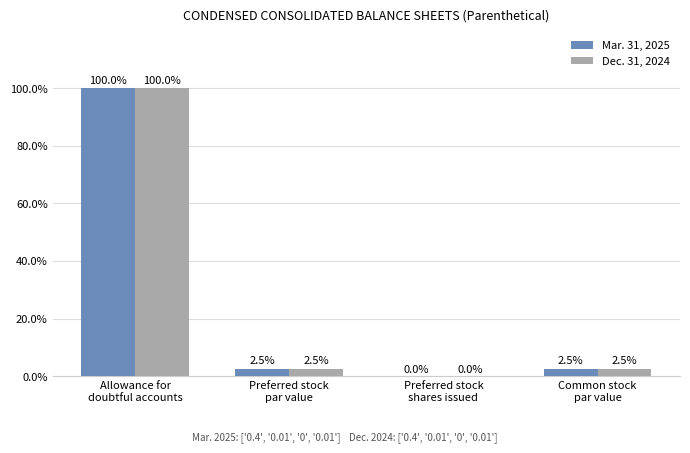

What is the sum of all Mar. 31, 2025 values?

105.0